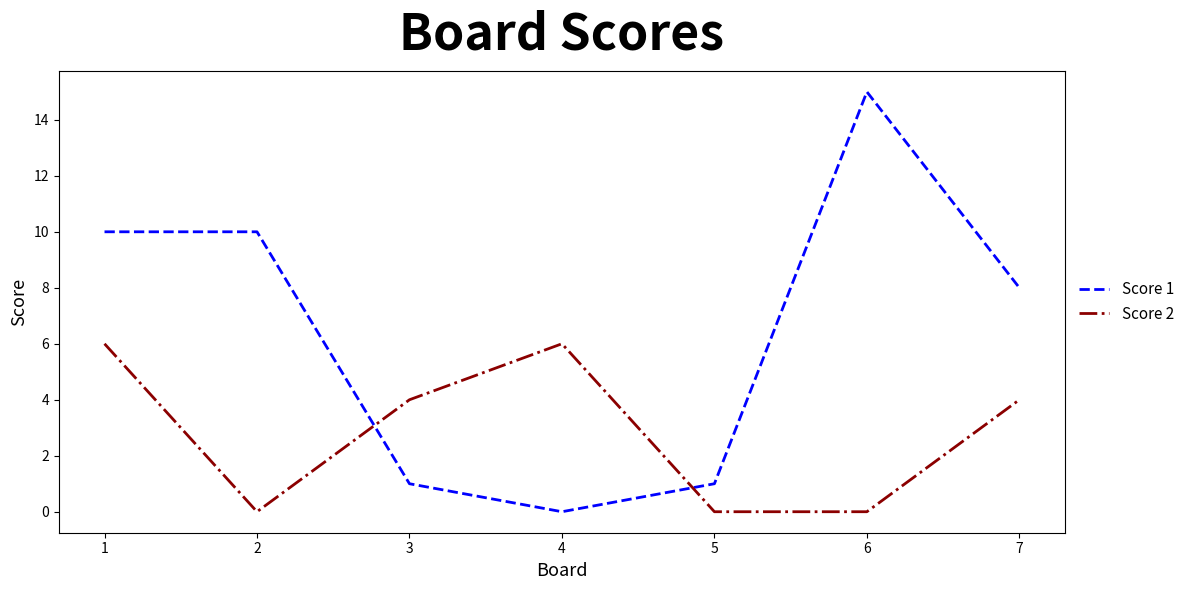

How many intersections are there between Score 1 and Score 2?

2